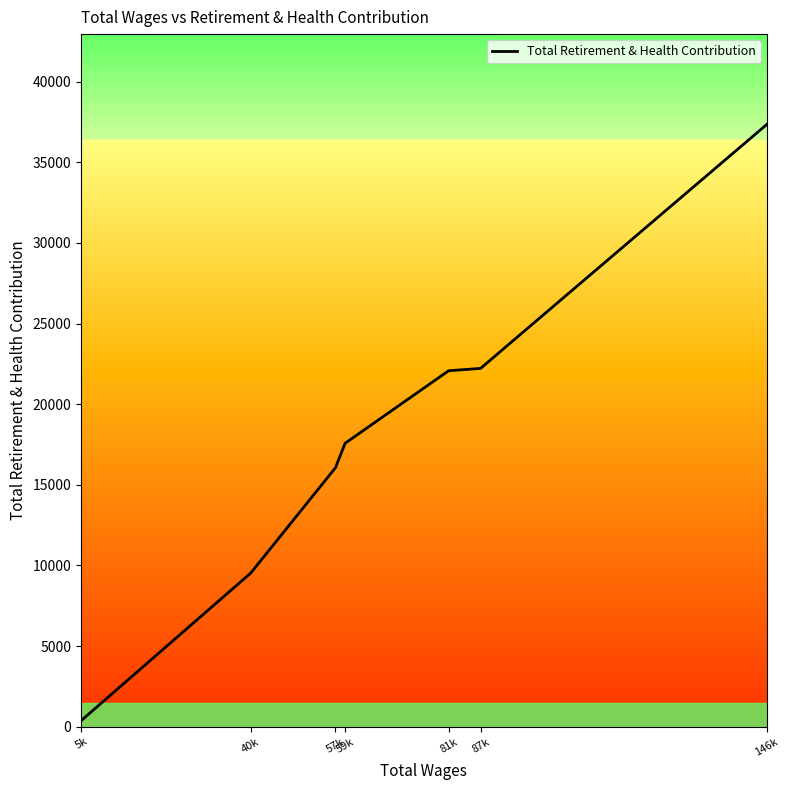

What is the maximum value shown in the chart?

37350